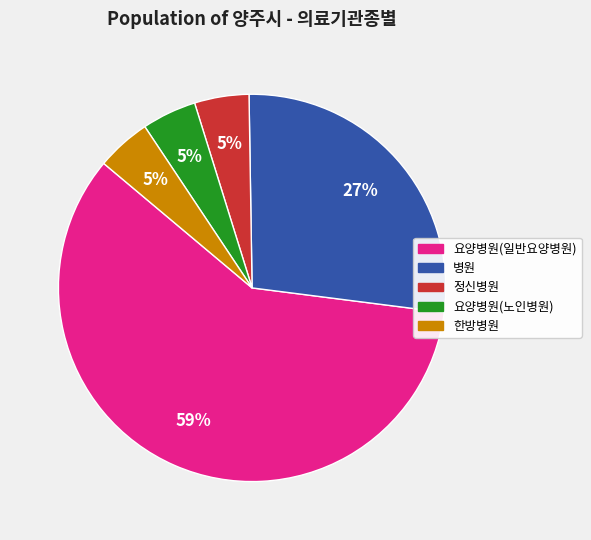

Between 요양병원(노인병원) and 병원, which is larger?

병원